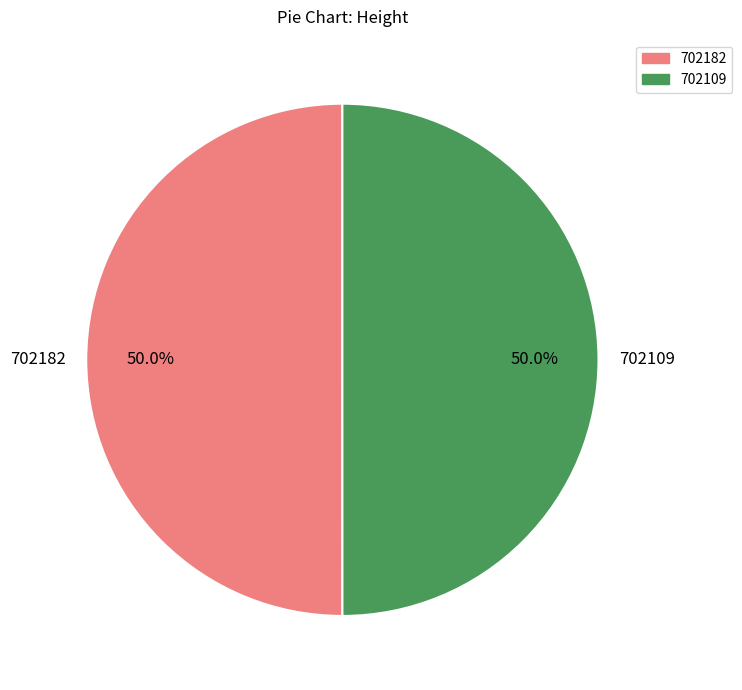

Approximately how many times larger is the value at 702182 compared to 702109?

1.0